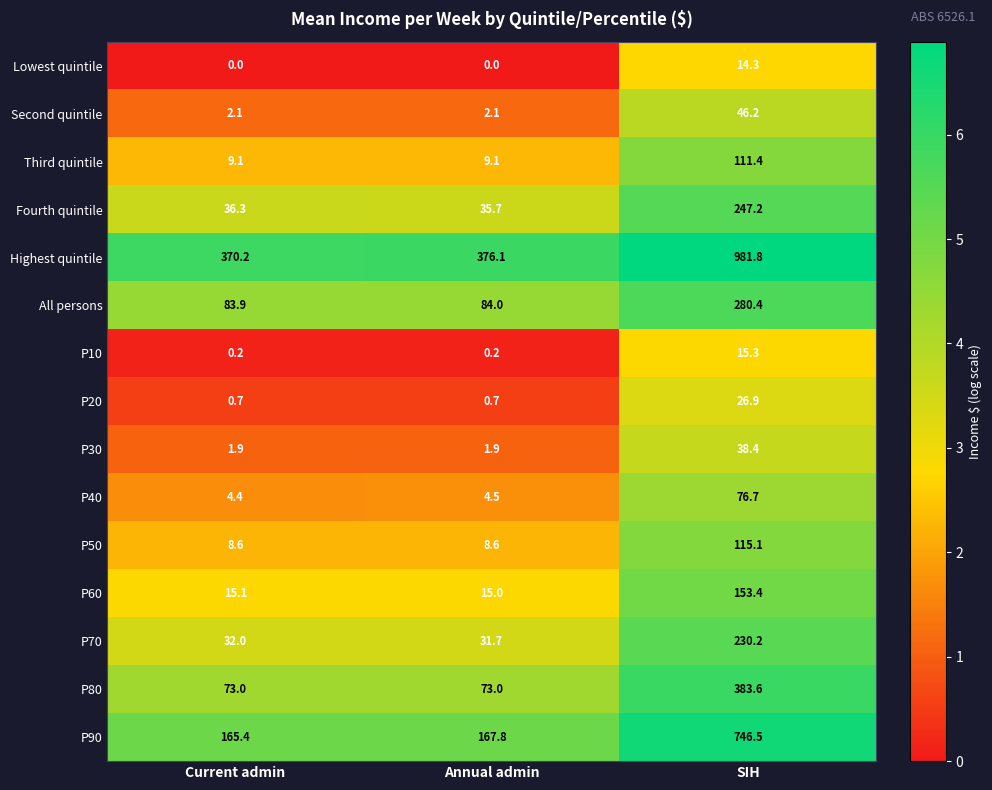

True or false: Fourth quintile has a value of 36.3 at Current admin.

True